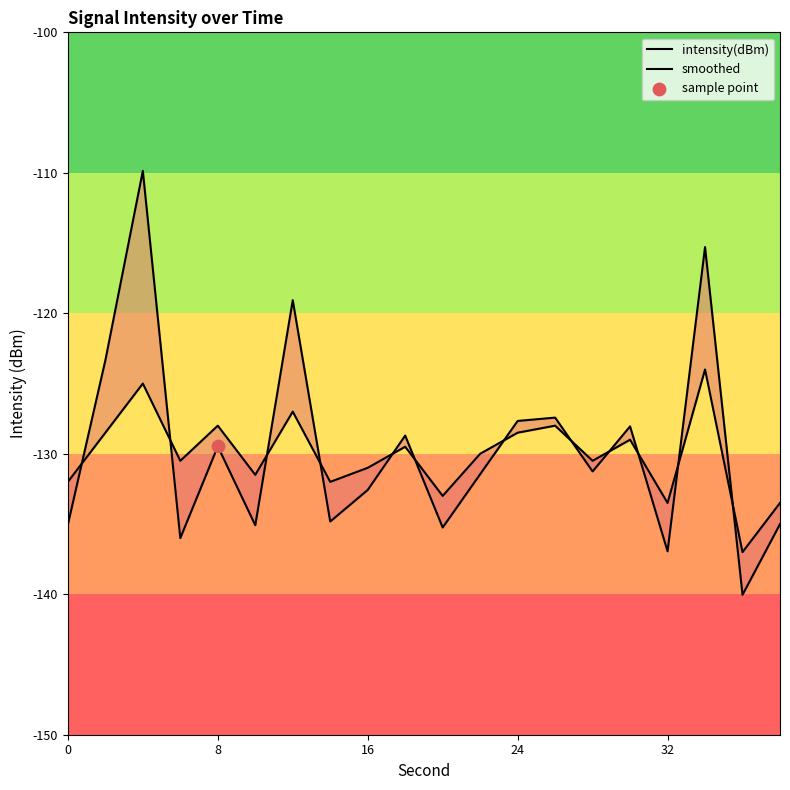

Which series has the largest Y range (max minus min)?

intensity(dBm)